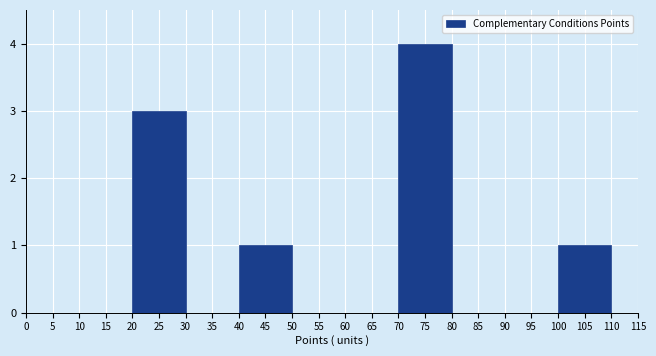

Over which range of the x-axis is the bar tallest?

70 to 80